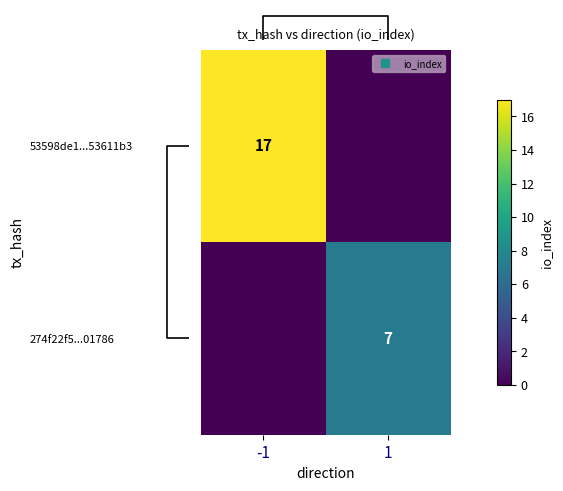

What is the total value across all series at -1?

17